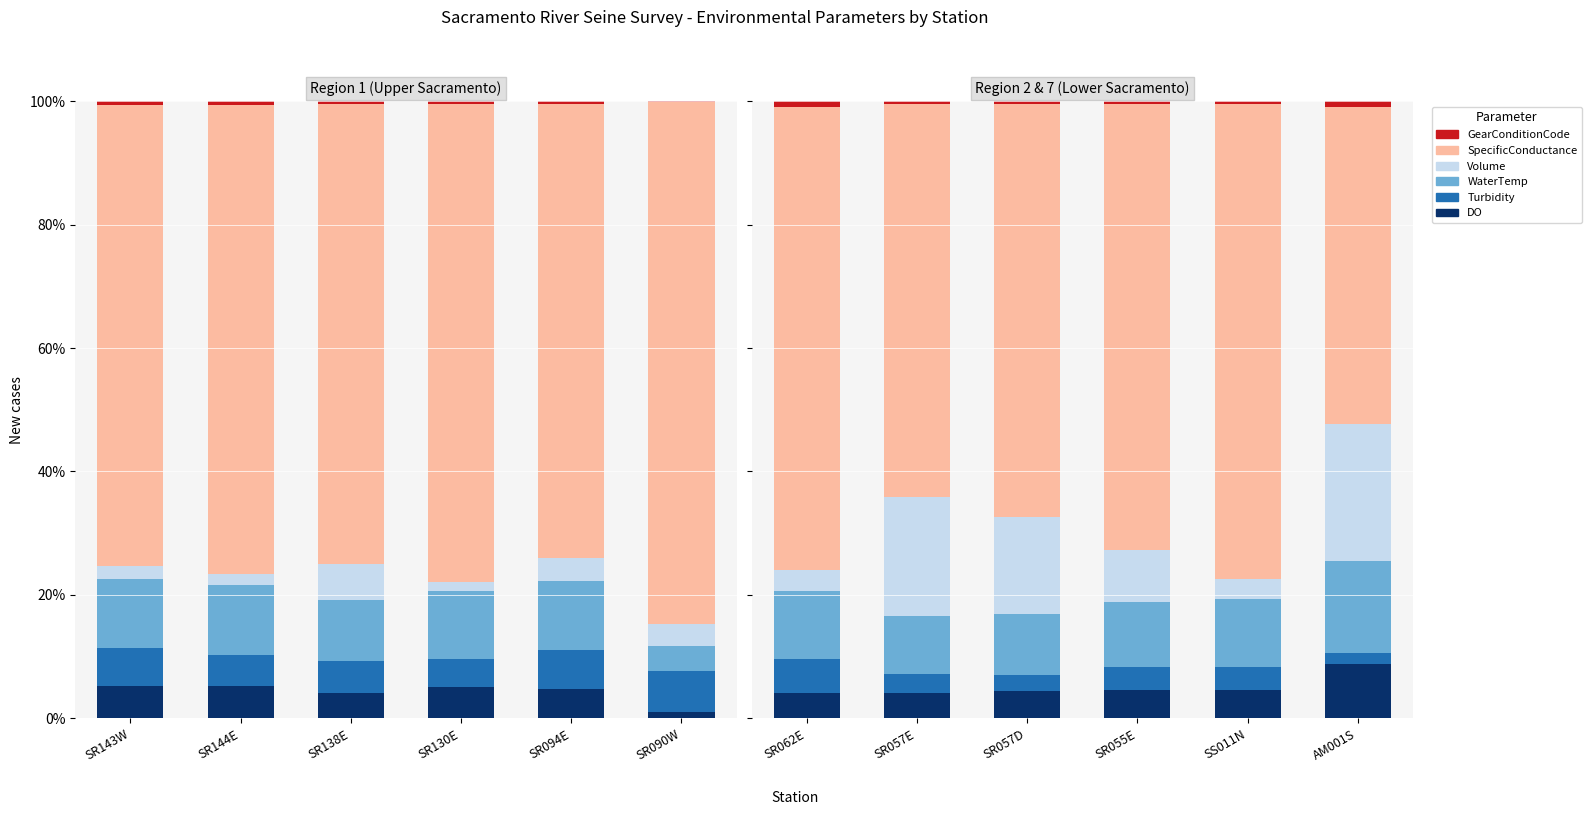

Where is WaterTemp nearest to the value 12?

SS011N